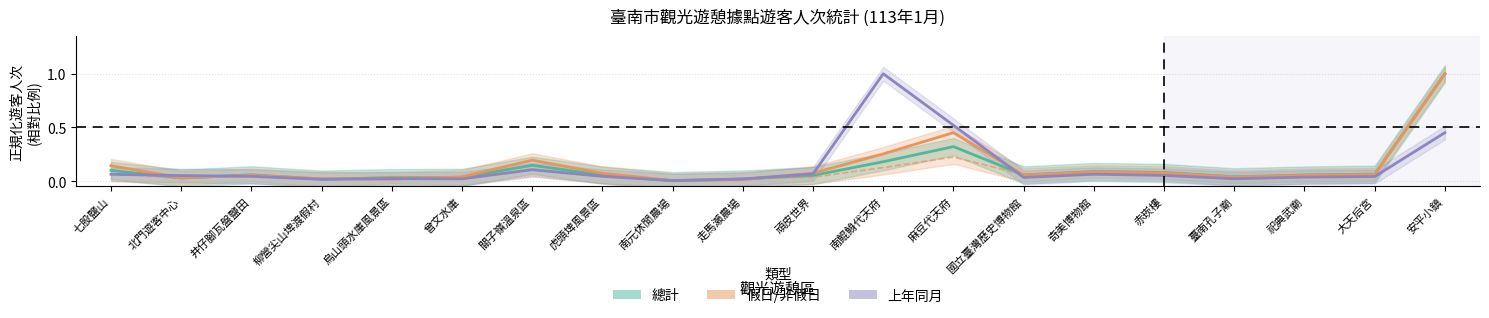

Reading left to right, what are all the values shown in this chart?

總計: 0.1	0.0	0.1	0.0	0.0	0.0	0.1	0.1	0.0	0.0	0.1	0.2	0.3	0.1	0.1	0.1	0.0	0.1	0.1	1.0
假日: 0.1	0.0	0.1	0.0	0.0	0.0	0.2	0.1	0.0	0.0	0.1	0.3	0.5	0.1	0.1	0.1	0.0	0.1	0.1	1.0
非假日: 0.1	0.0	0.1	0.0	0.0	0.0	0.1	0.0	0.0	0.0	0.0	0.1	0.2	0.1	0.1	0.1	0.0	0.1	0.1	1.0
上年同月: 0.1	0.1	0.0	0.0	0.0	0.0	0.1	0.0	0.0	0.0	0.1	1.0	0.5	0.0	0.1	0.1	0.0	0.0	0.0	0.5